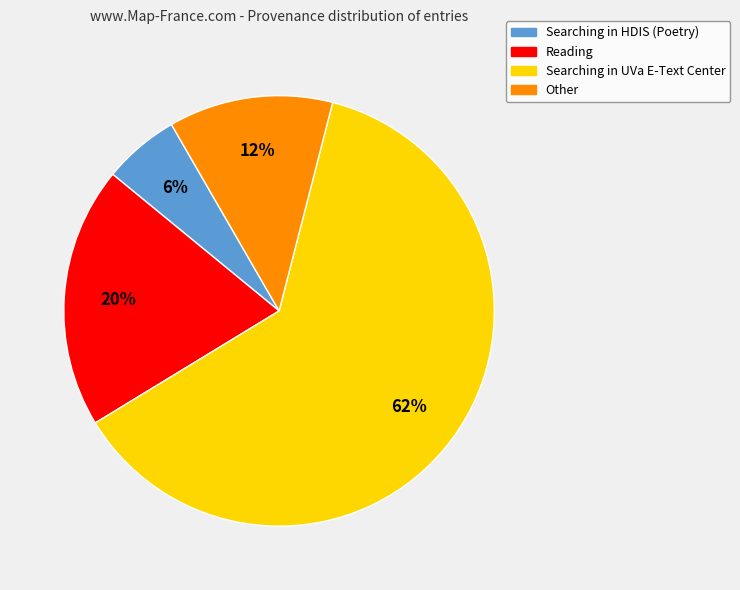

To the nearest percent, what is the average slice percentage?

25%